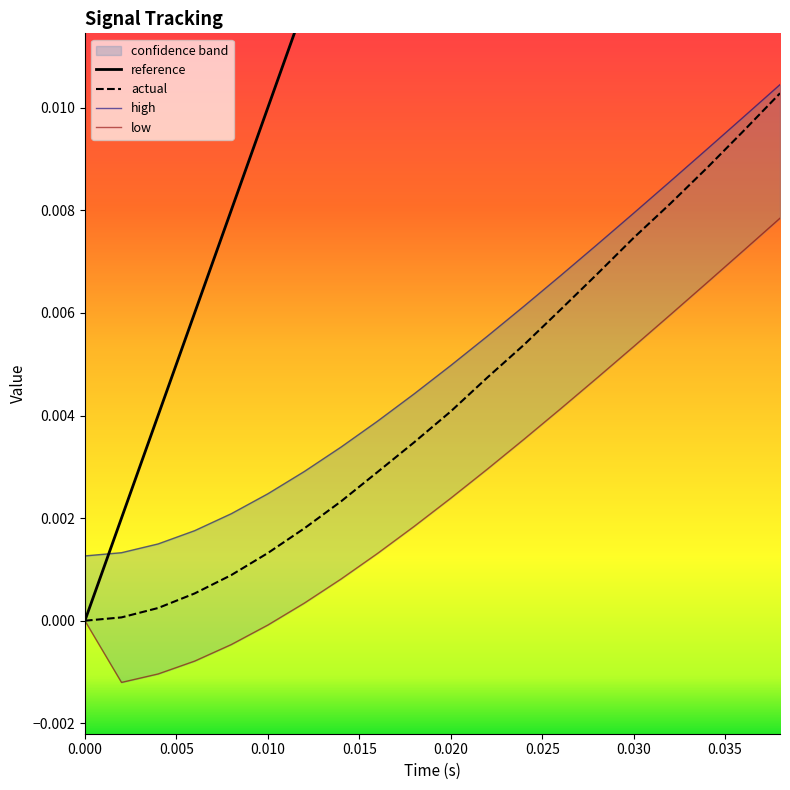

True or false: reference has more than 0 points higher than both neighbors.

False